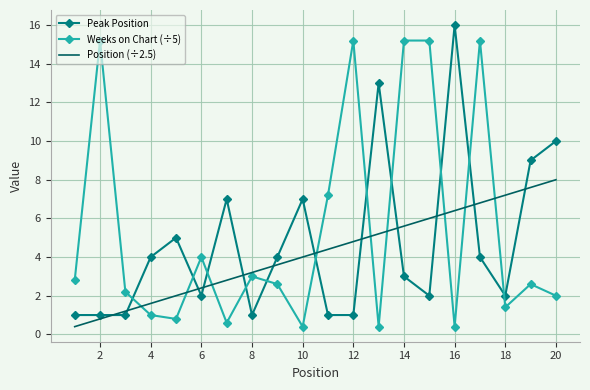

Rank the series by their maximum value, from highest to lowest.

Peak Position, Weeks on Chart (÷5), Position (÷2.5)